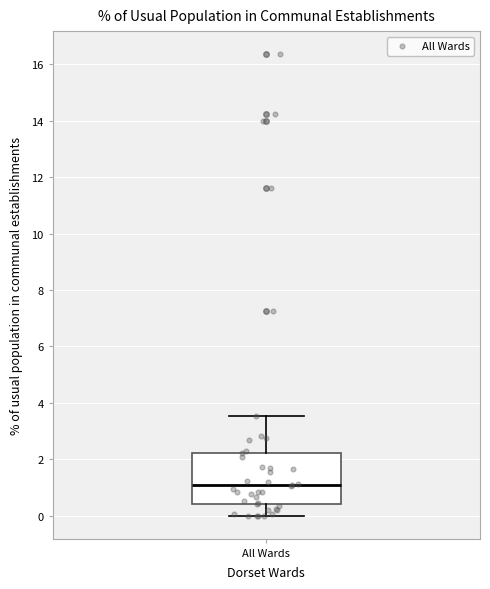

Where does the upper whisker of the box for All Wards end on the y-axis? The values are not printed on the chart, so give them approximately, as read against the axis.

3.6